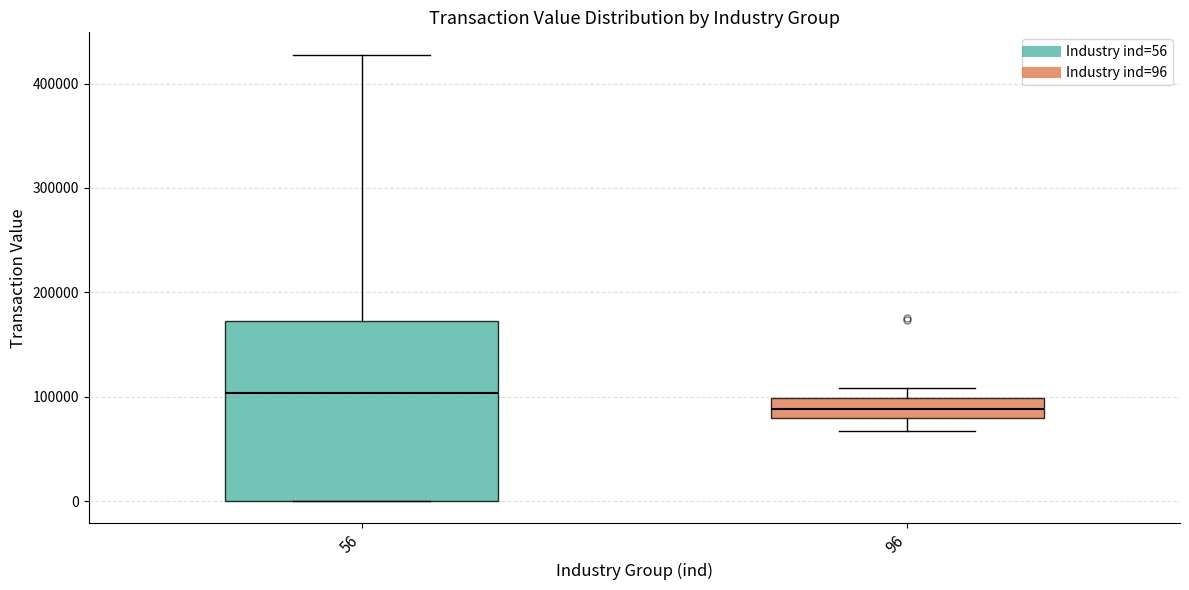

Reading left to right, read every box against the y-axis: the position of its median line, the range the box covers, and the ends of its whiskers. The values are not printed on the chart, so give them approximately, as read against the axis.

56: median 100000, box 0 to 170000, whiskers 0 to 430000
96: median 90000, box 80000 to 100000, whiskers 70000 to 110000